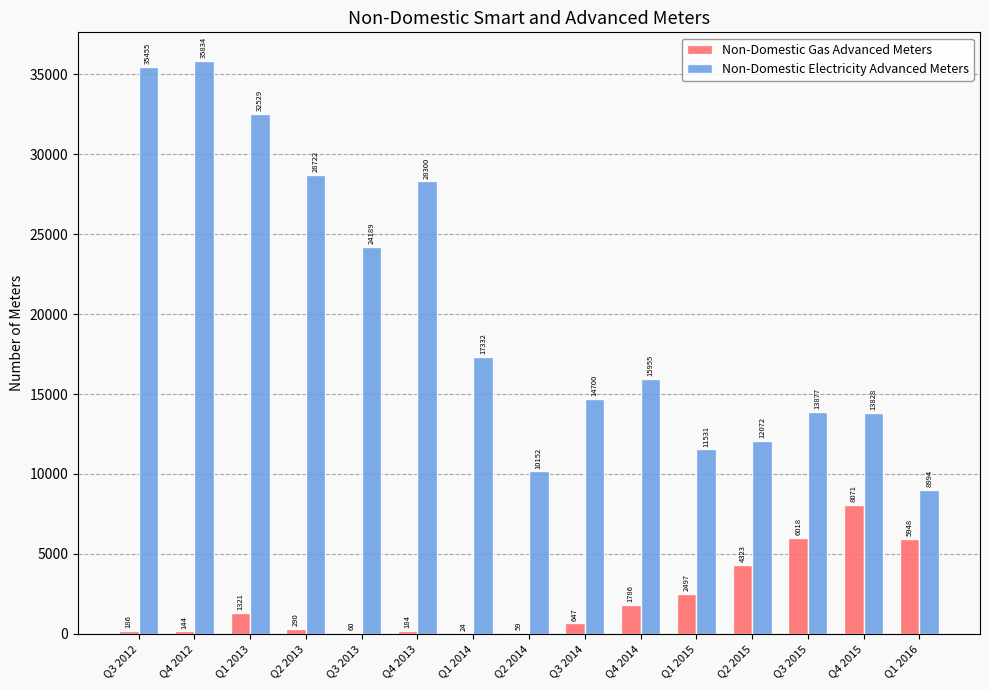

What is the sum of all Non-Domestic Electricity Advanced Meters values?

303470